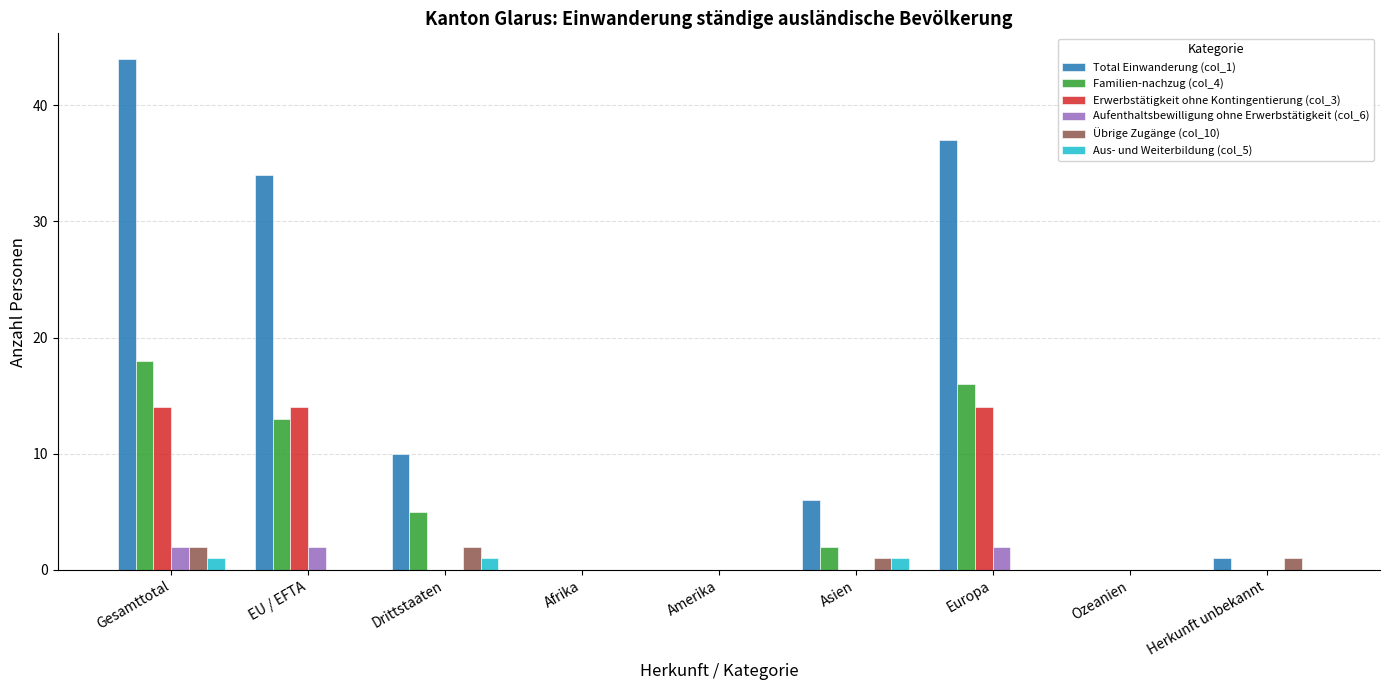

Count the number of categories in the chart.

9